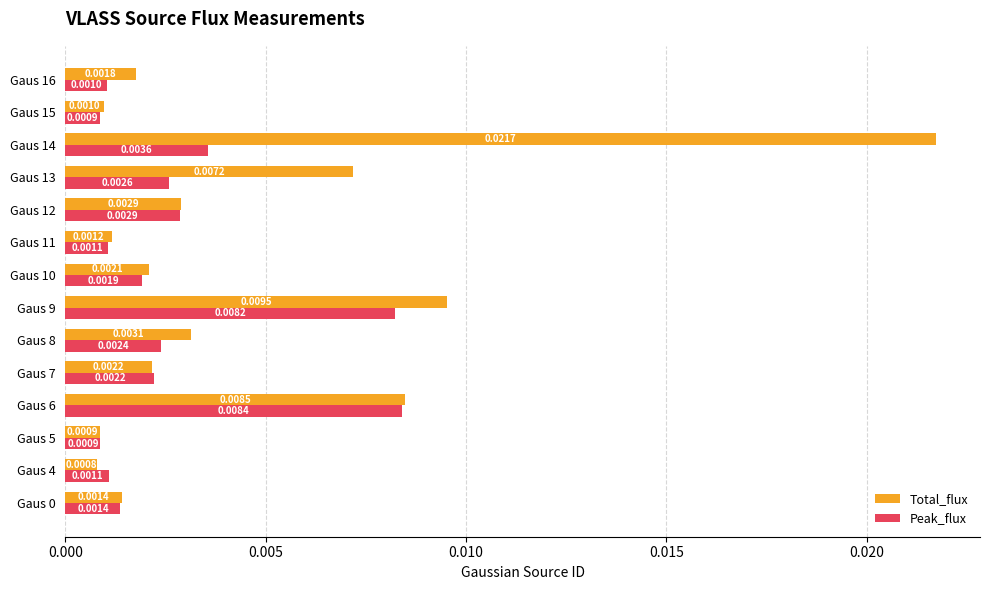

Between Gaus 7 and Gaus 14, which series saw the biggest shift?

Total_flux